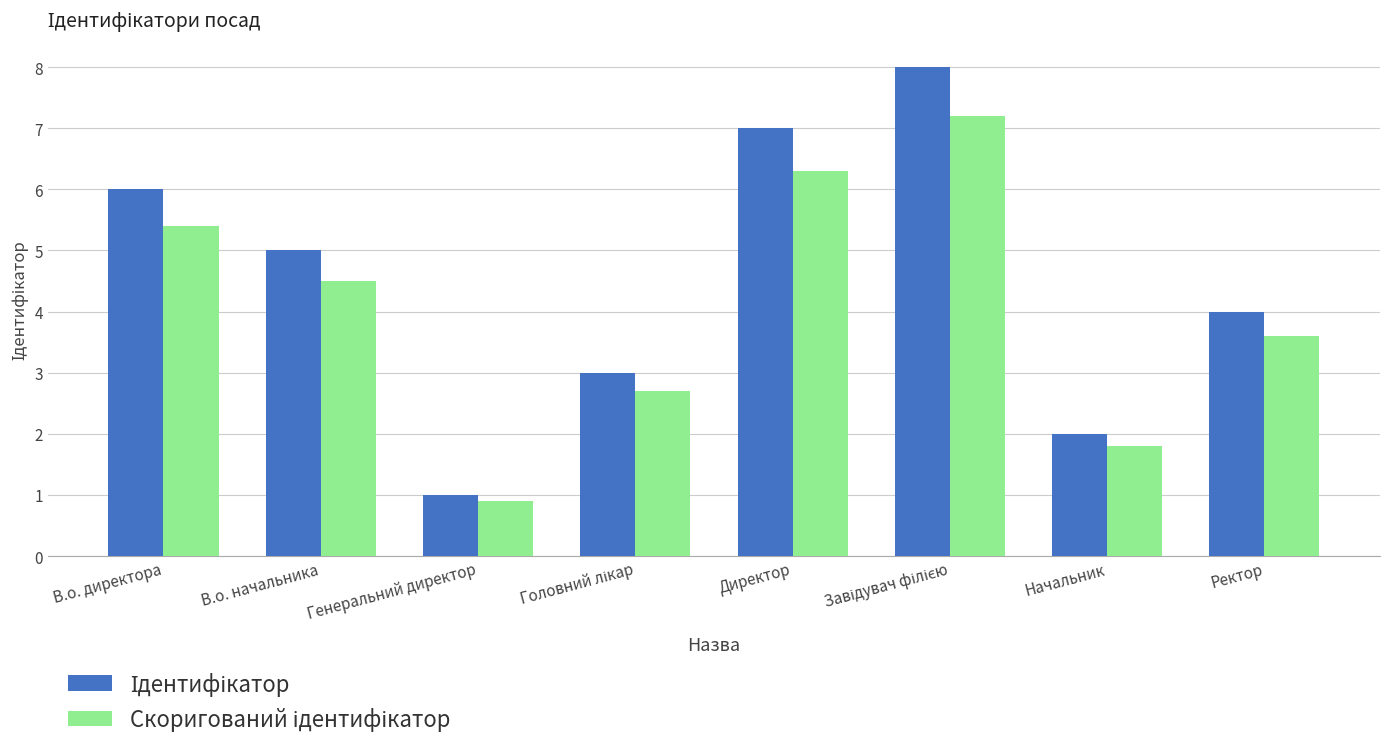

What is the total value across all series at Директор?

13.3